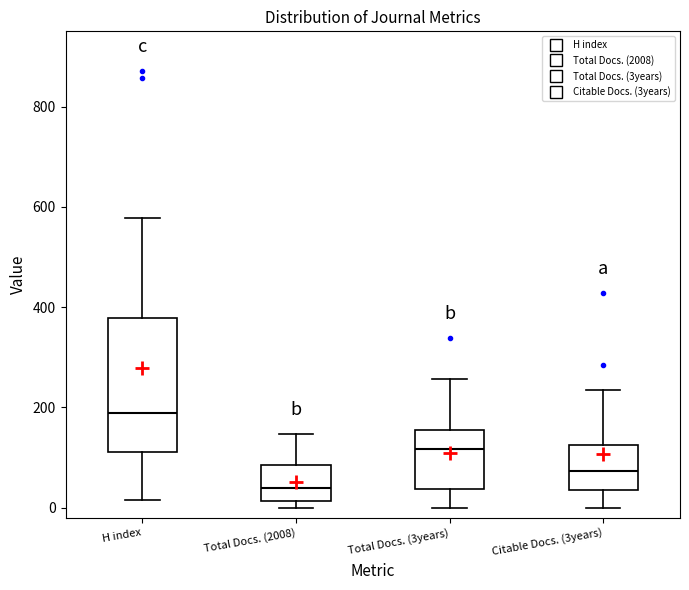

Reading left to right, transcribe this box plot: for each box, give where its median line is, the range the box spans, and where its two whiskers end, as read against the y-axis. The values are not printed on the chart, so give them approximately, as read against the axis.

H index: median 180, box 120 to 380, whiskers 20 to 580
Total Docs. (2008): median 40, box 20 to 80, whiskers 0 to 140
Total Docs. (3years): median 120, box 40 to 160, whiskers 0 to 260
Citable Docs. (3years): median 80, box 40 to 120, whiskers 0 to 240